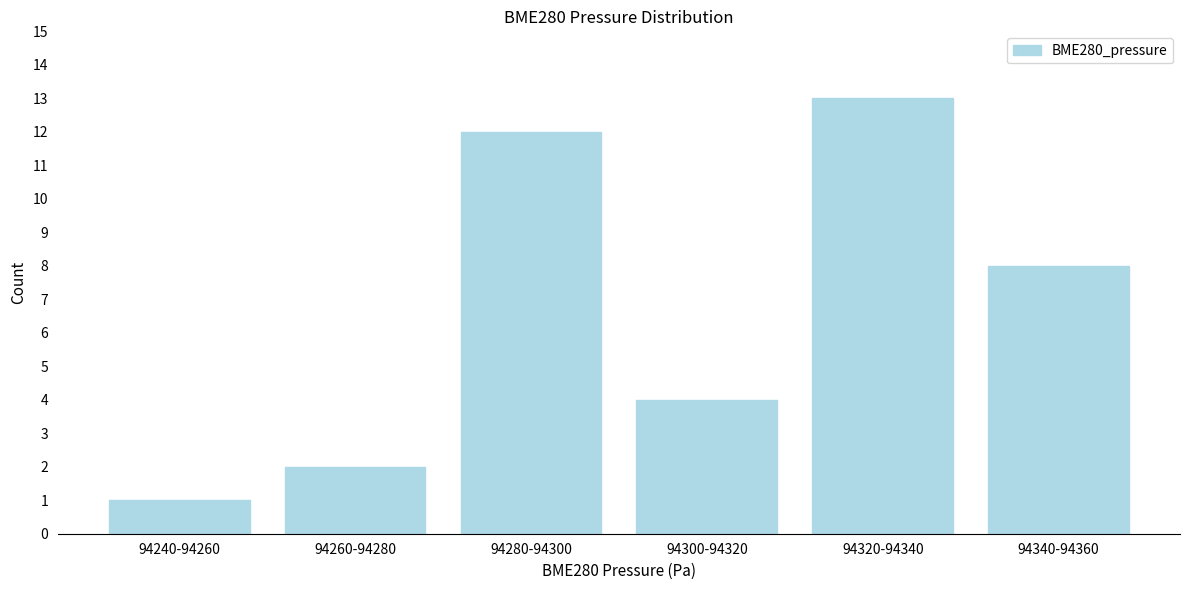

Reading left to right, extract all data points from this chart.

1	2	12	4	13	8